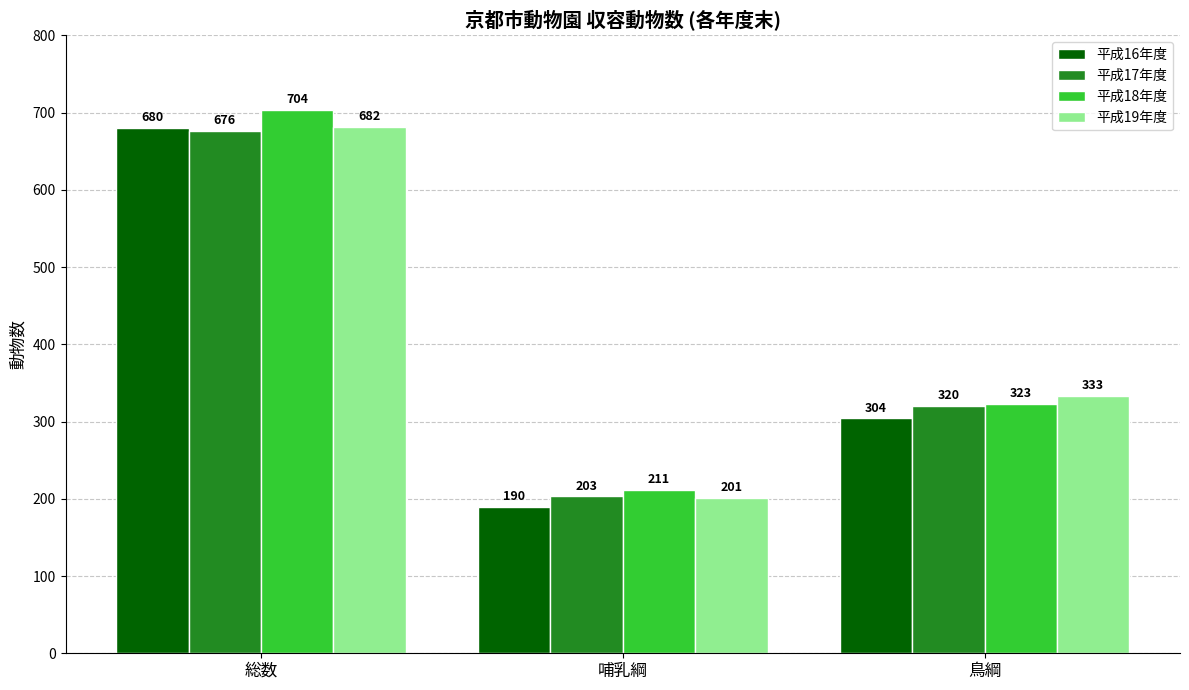

What position from the right is 総数?

3